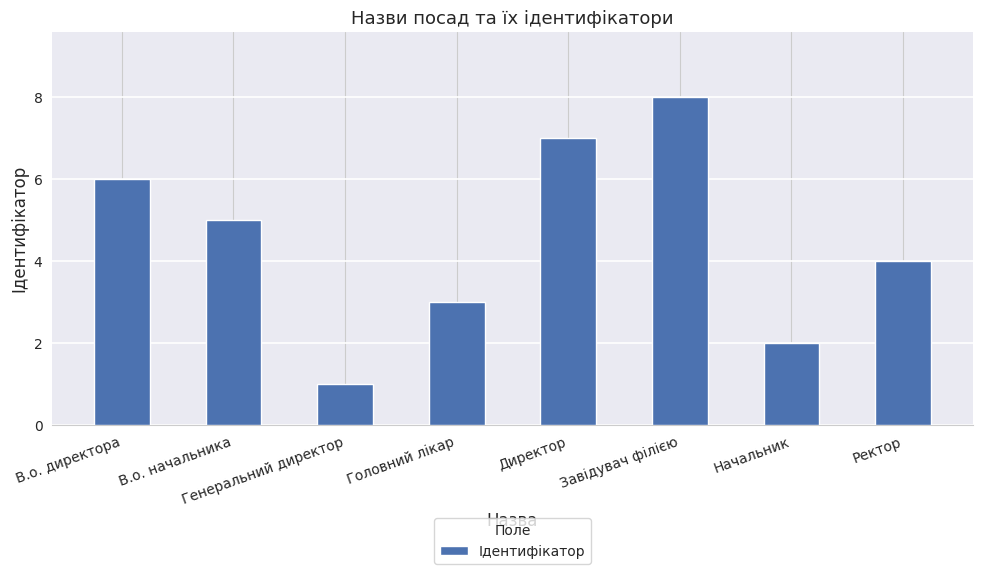

Approximately how many times larger is the value at Головний лікар compared to В.о. директора?

0.5